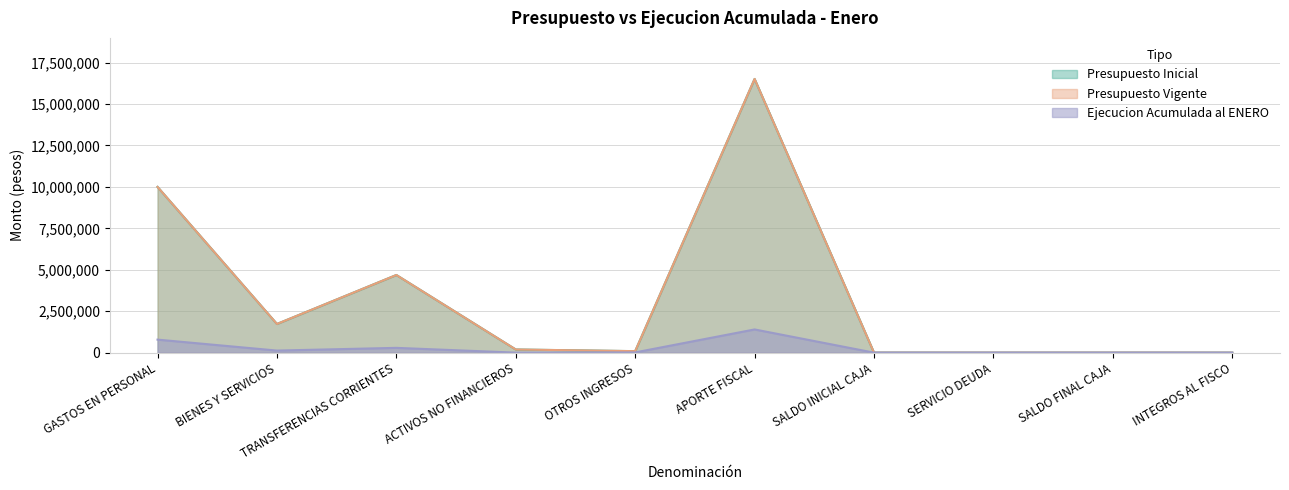

At which category does the chart reach its minimum across all series?

SALDO INICIAL CAJA